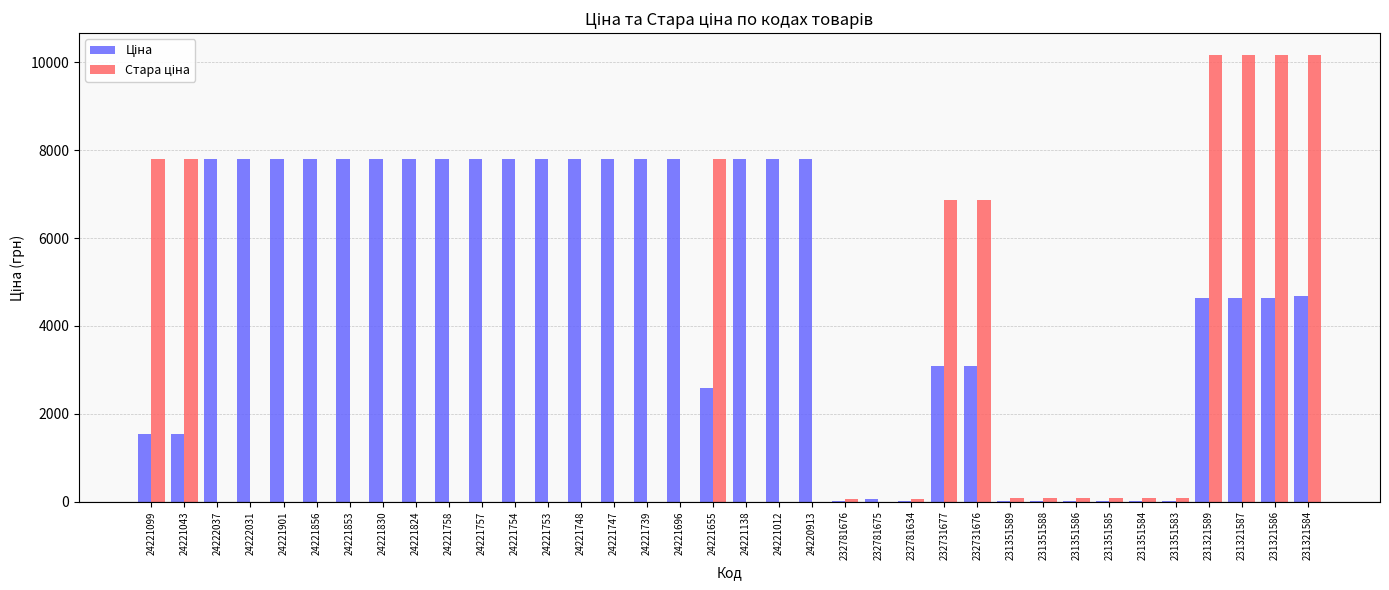

What is the total value across all series at 231321584?

14831.5